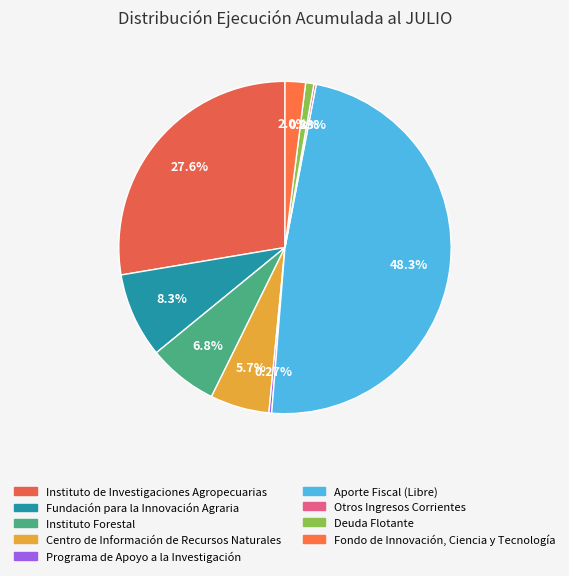

What percentage is NOT represented by Instituto Forestal?

93.2%